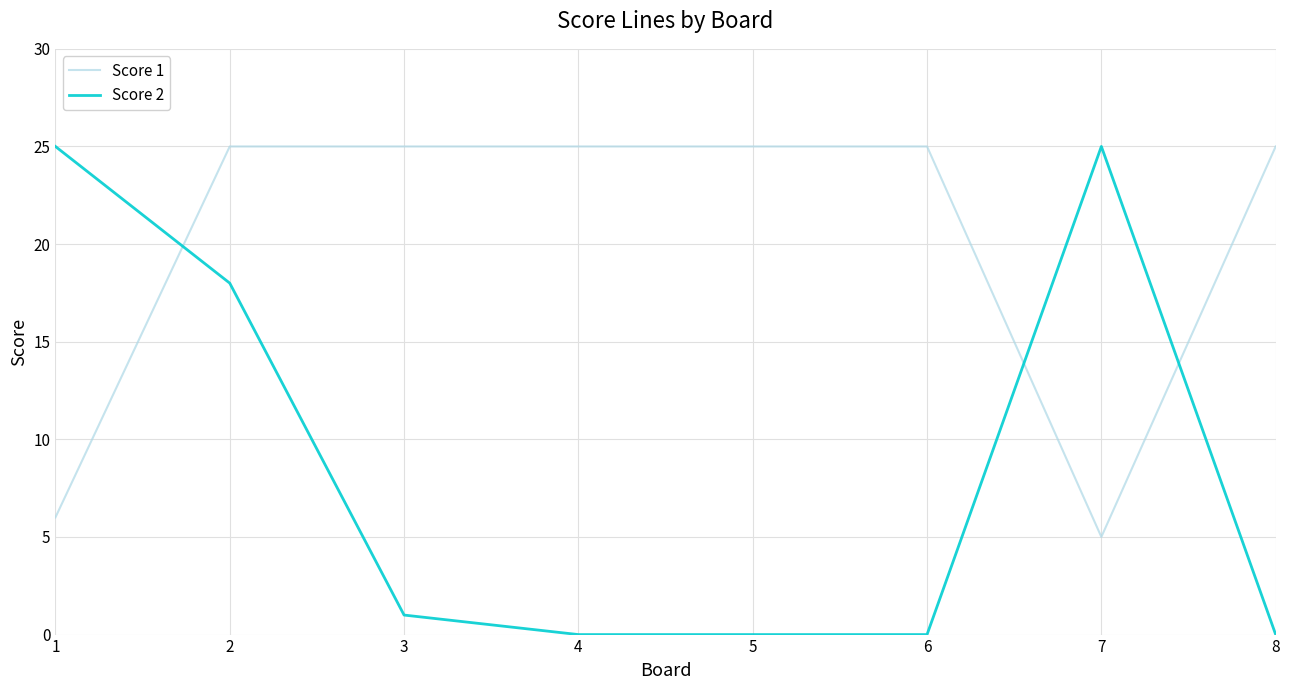

Between 1 and 7, which series saw the biggest shift?

Score 1